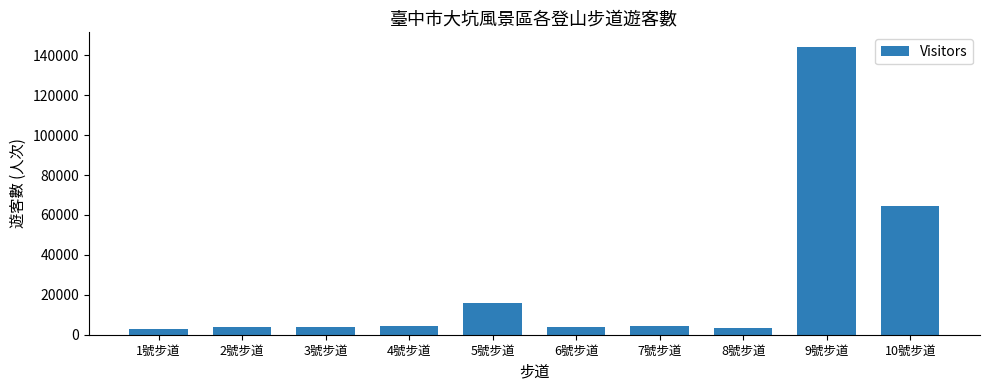

What is the value of the 9th bar from the left?

144270